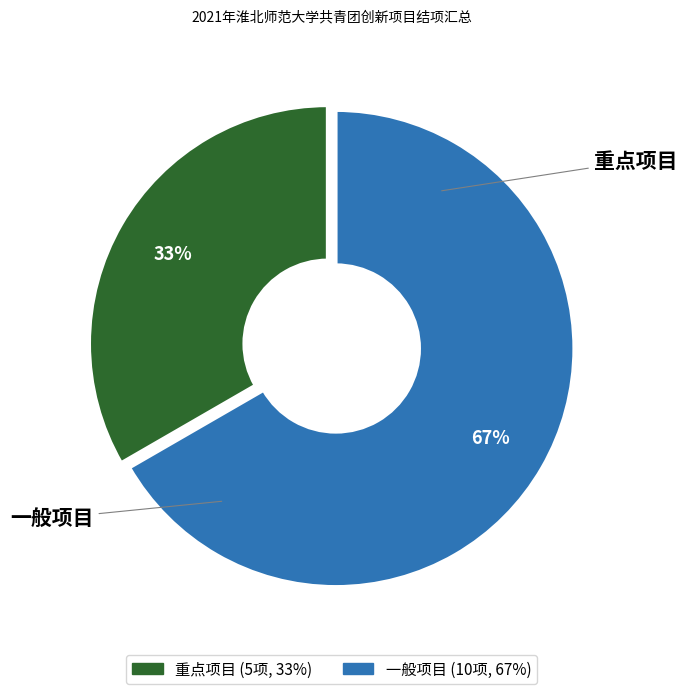

To the nearest percent, what is the average slice percentage?

50%